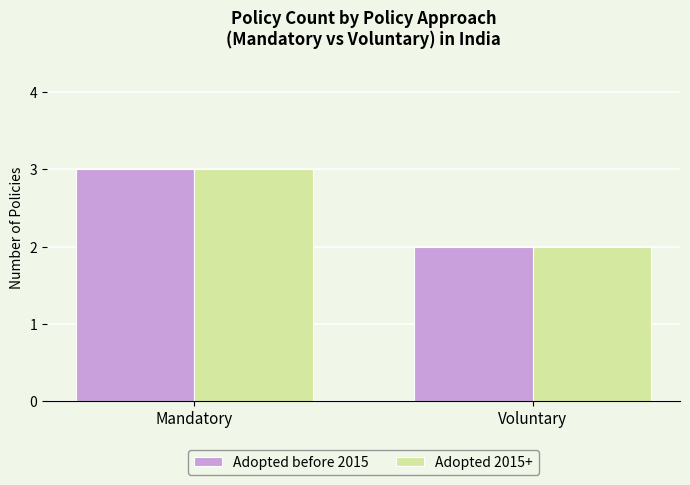

What position from the left is Voluntary?

2